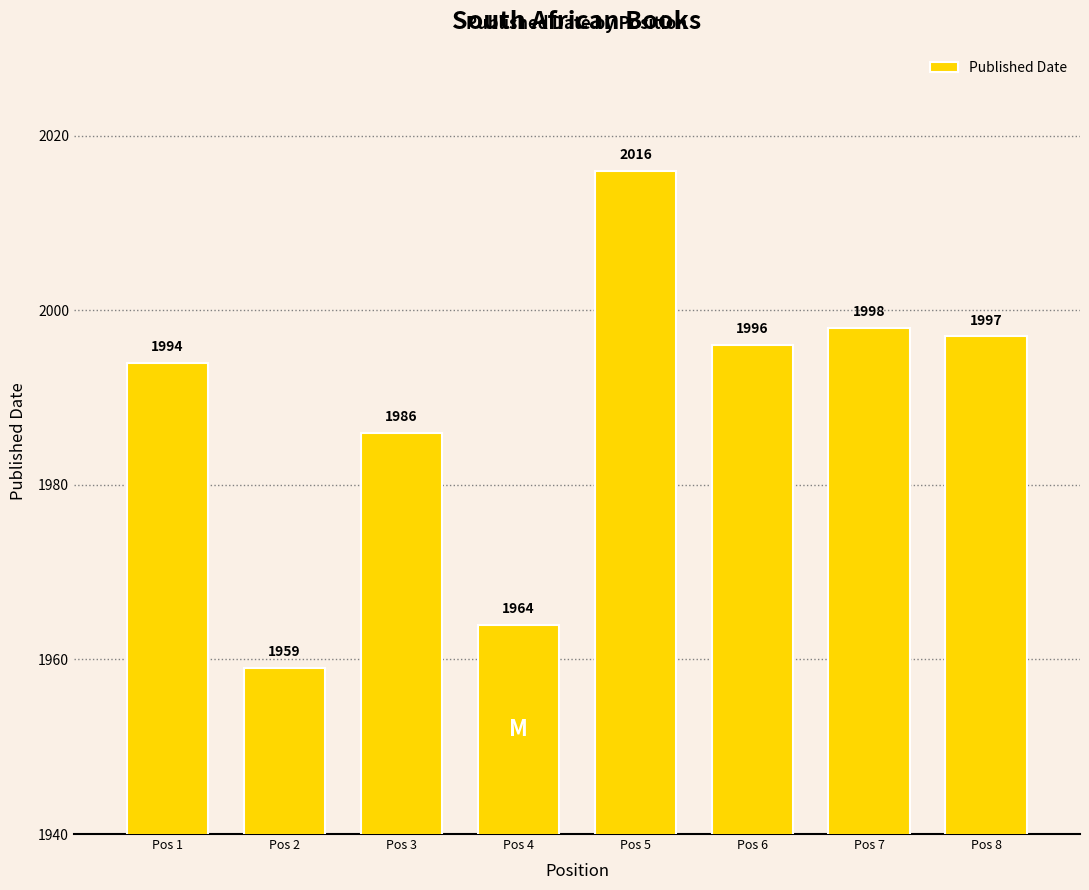

Which has a higher value, Pos 4 or Pos 2?

Pos 4